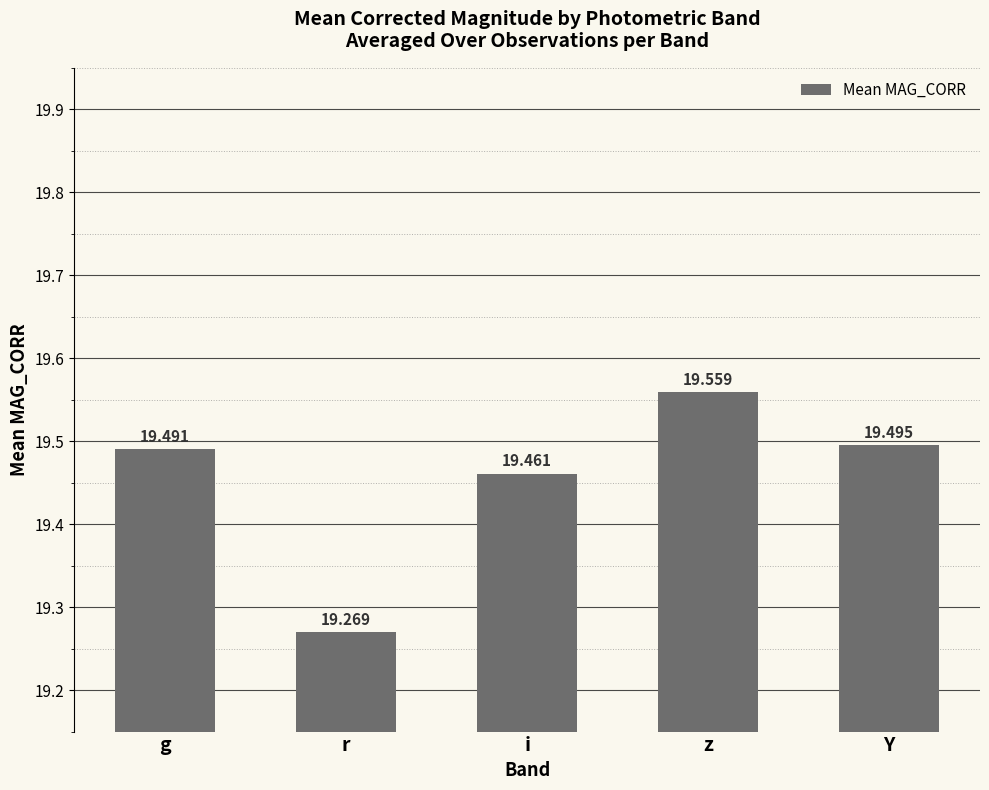

What is the difference between the maximum and second lowest values?

0.1